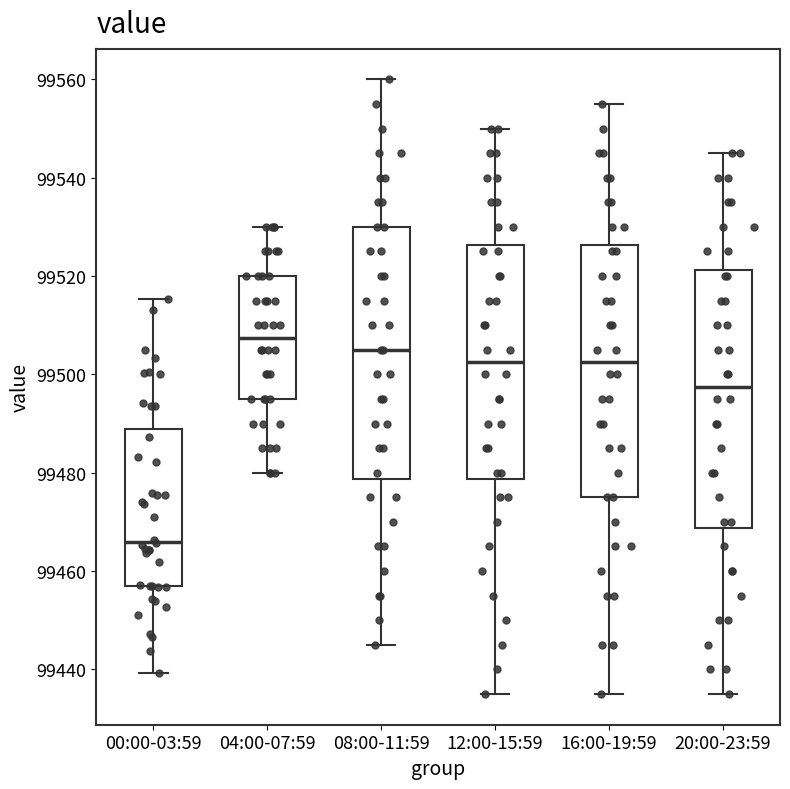

Which box's median line is the highest?

04:00-07:59